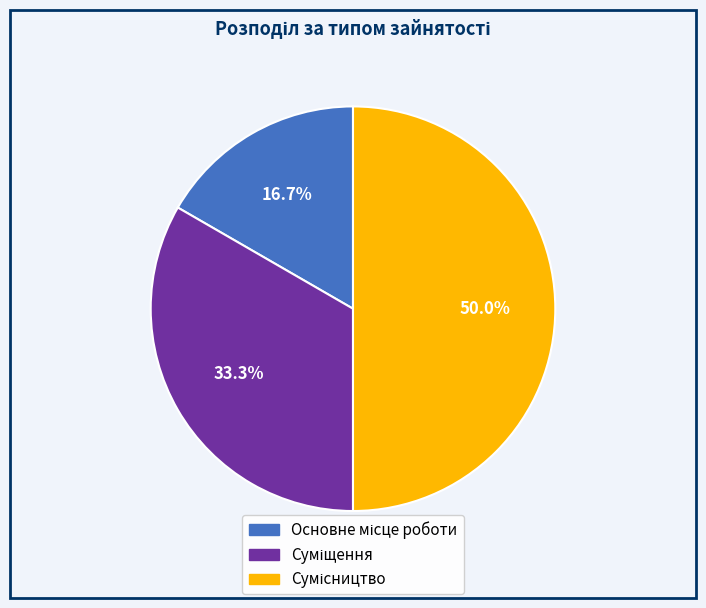

Which slice is the smallest?

Основне місце роботи